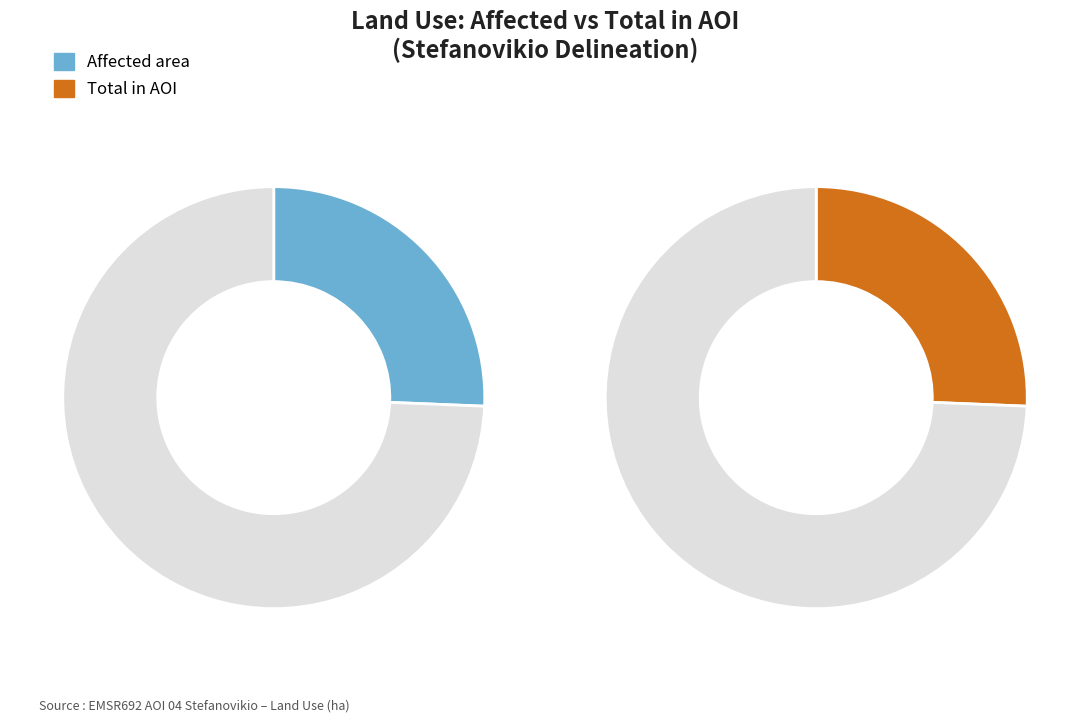

Is there a majority slice in this chart?

Yes